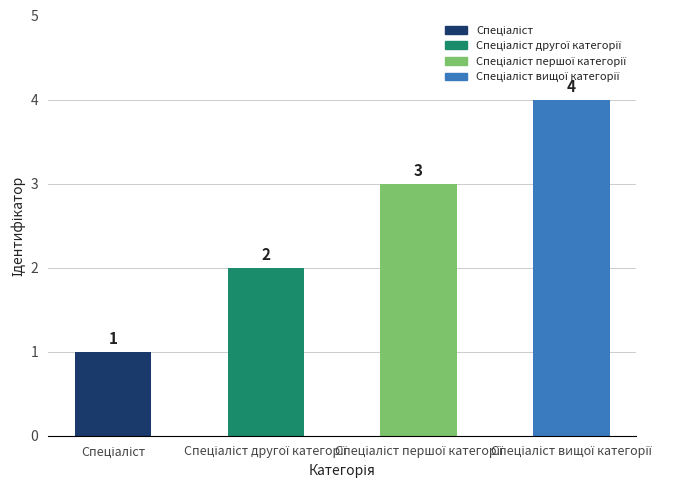

What is the value of the 1st bar from the left?

1